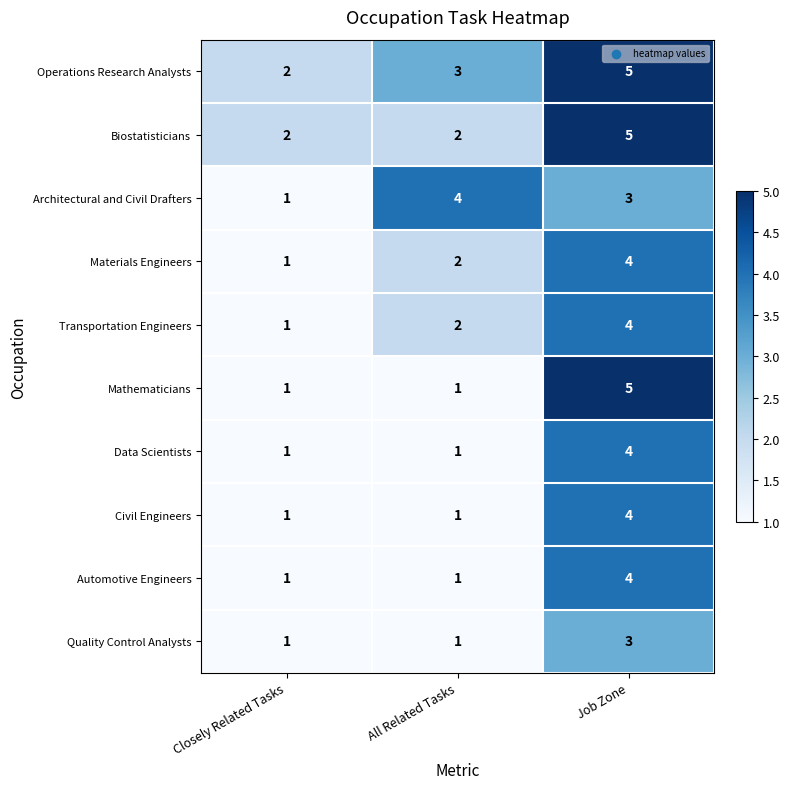

Reading right to left, transcribe all the data shown in this chart.

Operations Research Analysts: 5	3	2
Biostatisticians: 5	2	2
Architectural and Civil Drafters: 3	4	1
Materials Engineers: 4	2	1
Transportation Engineers: 4	2	1
Mathematicians: 5	1	1
Data Scientists: 4	1	1
Civil Engineers: 4	1	1
Automotive Engineers: 4	1	1
Quality Control Analysts: 3	1	1